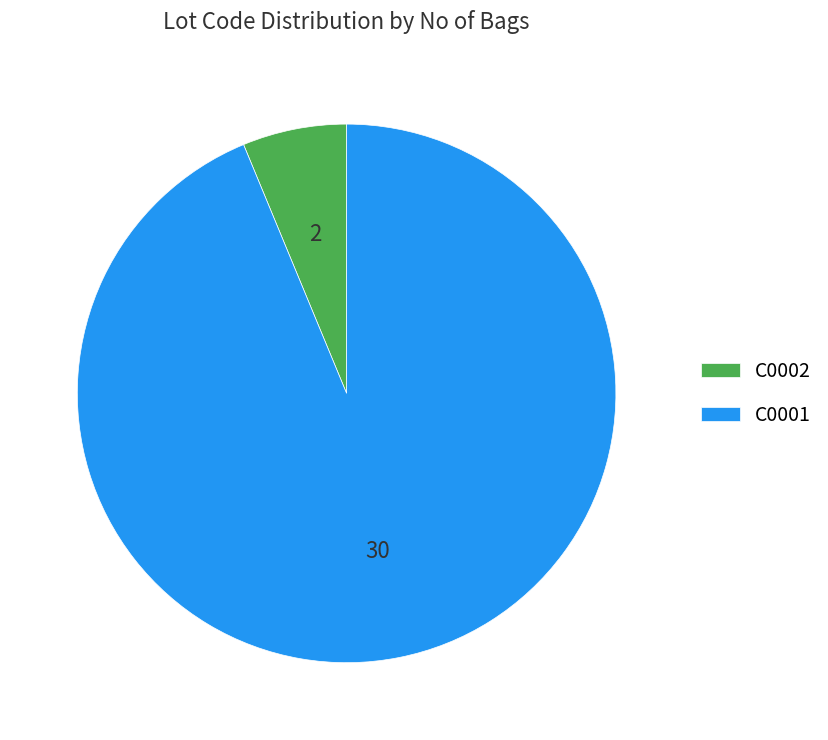

Is the sum of C0002 and C0001 greater than half?

Yes